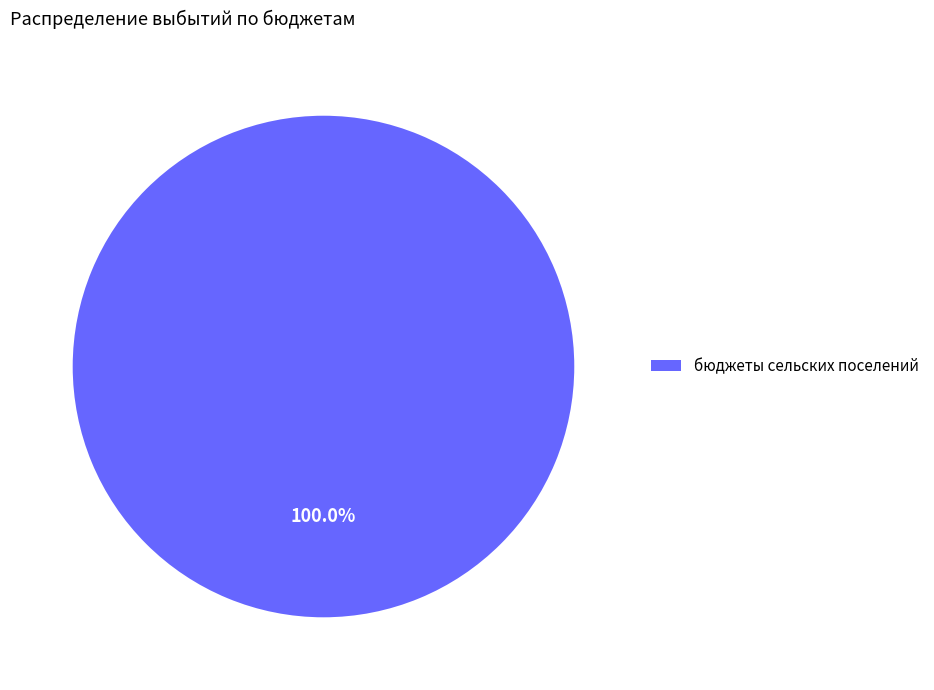

Rank the categories by value from lowest to highest.

бюджеты сельских поселений